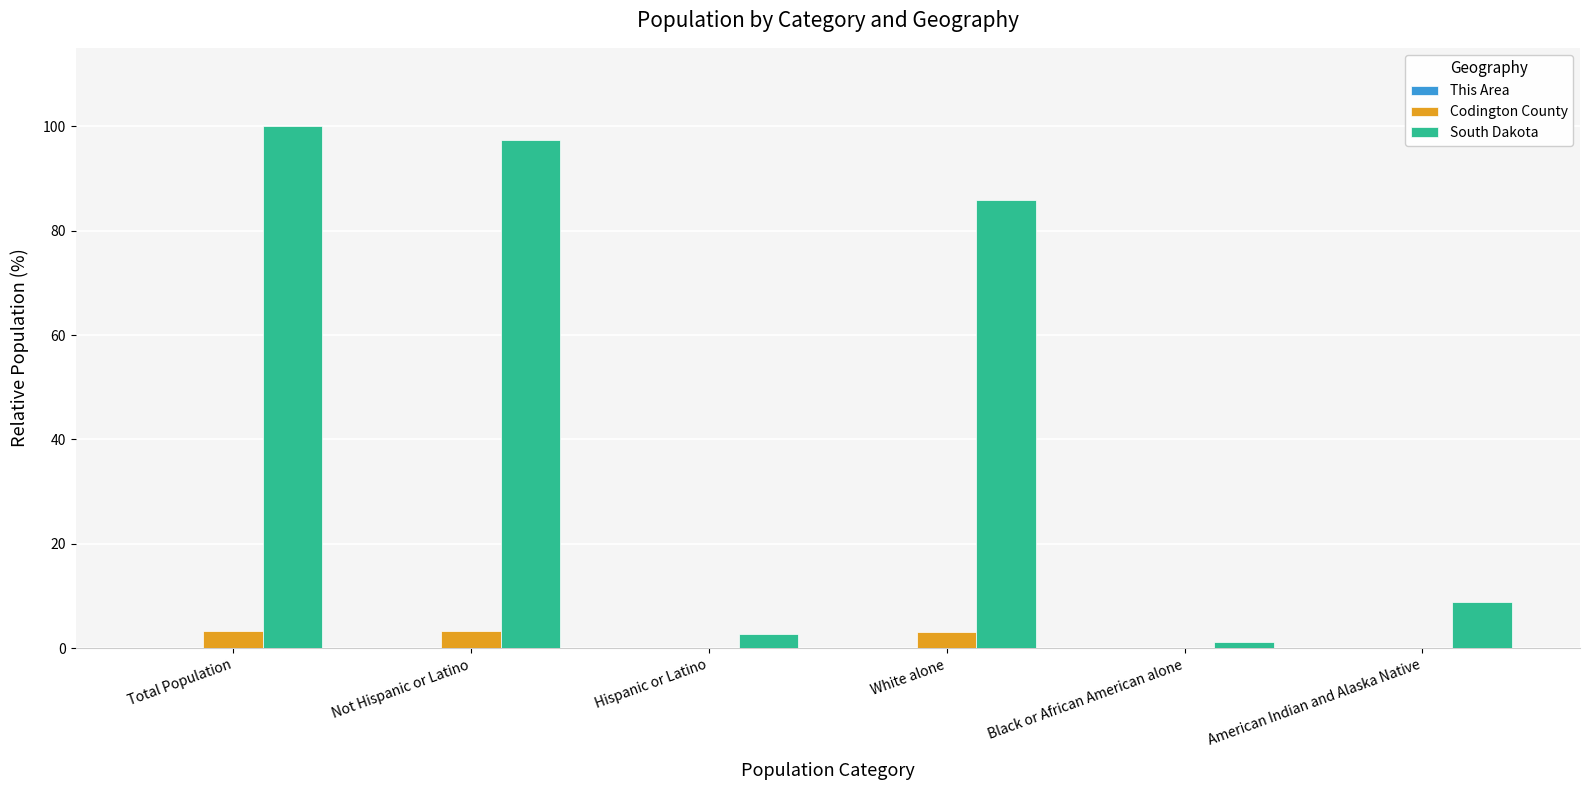

What is the greatest value displayed?

100.0